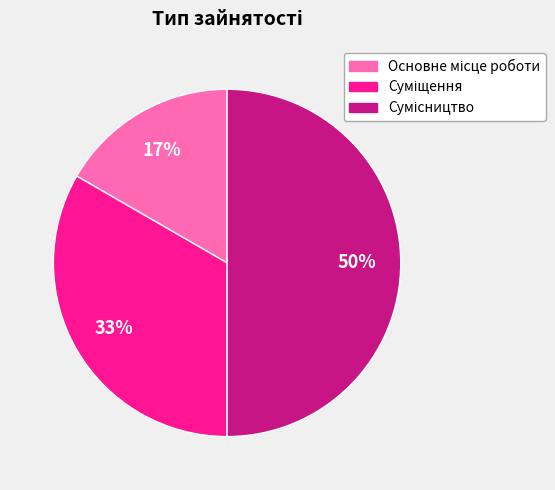

To the nearest percent, what is the average slice percentage?

33%